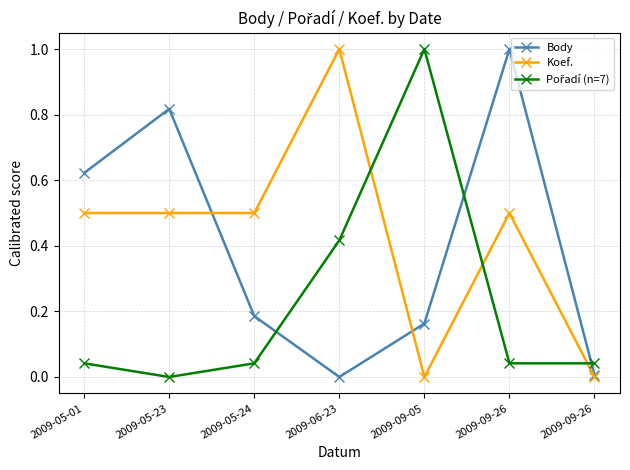

Reading left to right, extract all data points from this chart.

Body: 0.6	0.8	0.2	0.0	0.2	1.0	0.0
Koef.: 0.5	0.5	0.5	1.0	0.0	0.5	0.0
Pořadí (n=7): 0.0	0.0	0.0	0.4	1.0	0.0	0.0